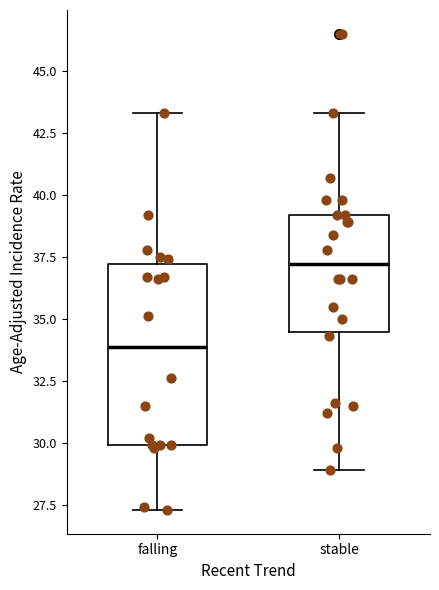

Reading left to right, read every box against the y-axis: the position of its median line, the range the box covers, and the ends of its whiskers. The values are not printed on the chart, so give them approximately, as read against the axis.

falling: median 34.0, box 30.0 to 37.0, whiskers 27.5 to 43.5
stable: median 37.0, box 34.5 to 39.0, whiskers 29.0 to 43.5